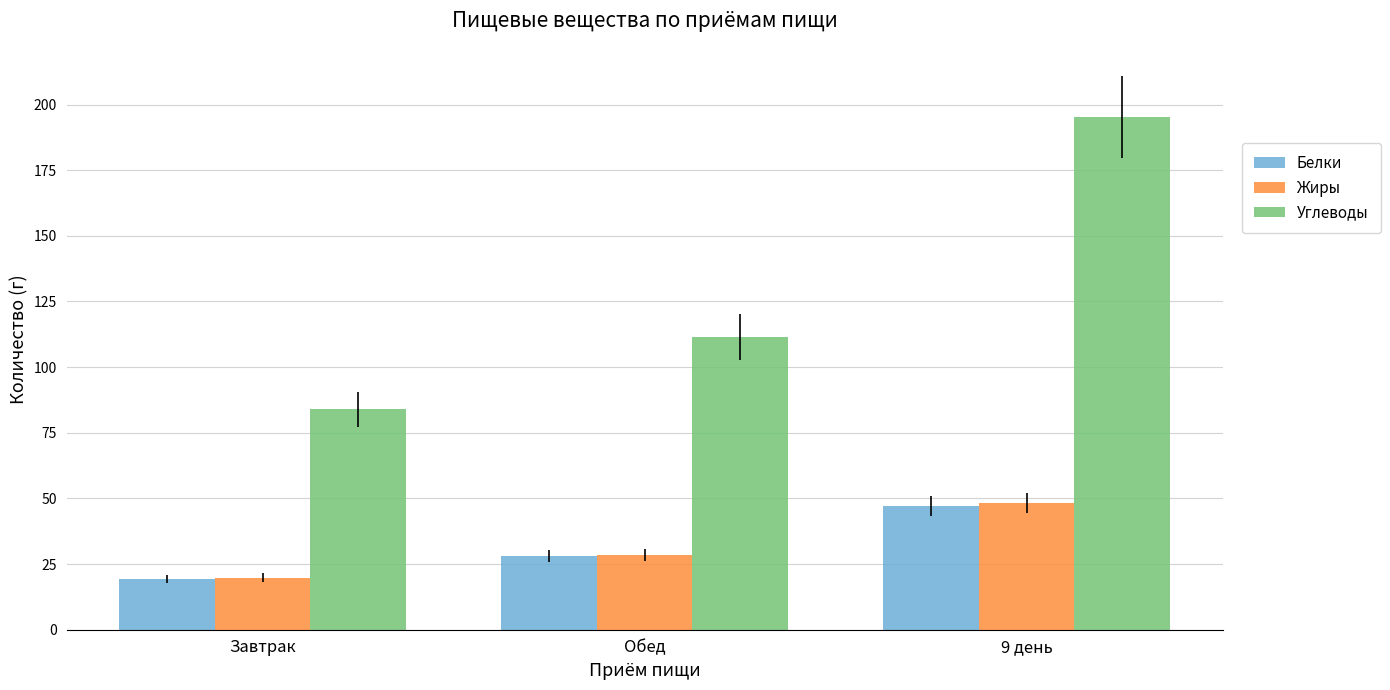

True or false: Белки has a value of 19.2 at Завтрак.

True